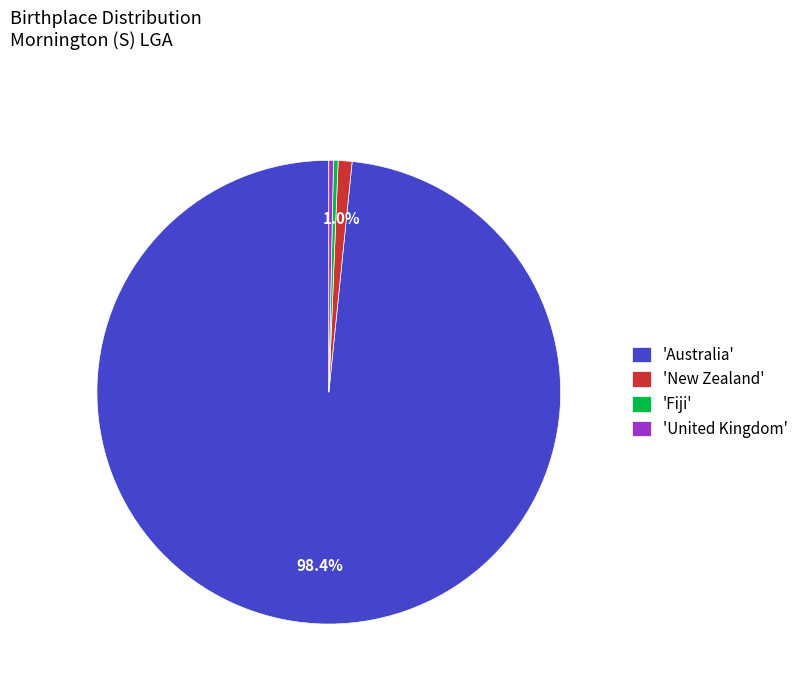

Is the sum of 'United Kingdom' and 'Fiji' greater than half?

No